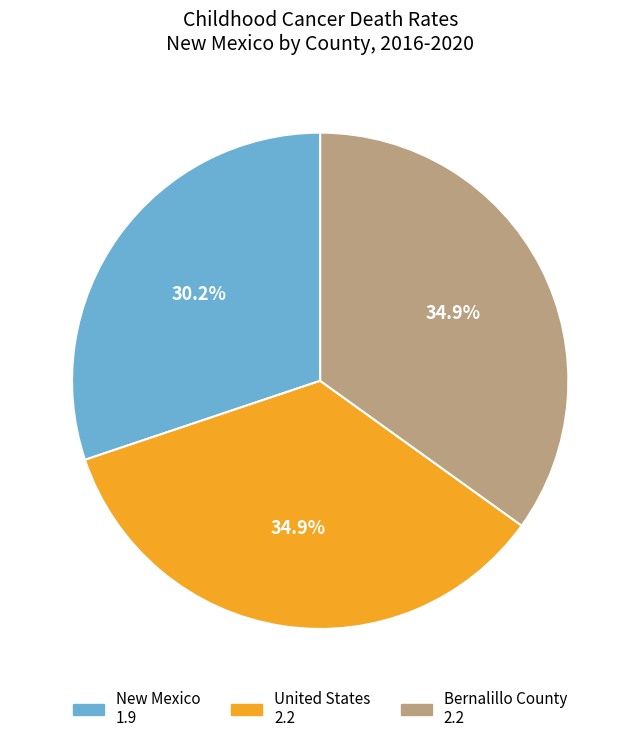

What is the ratio of the value at New Mexico to the value at Bernalillo County?

0.9